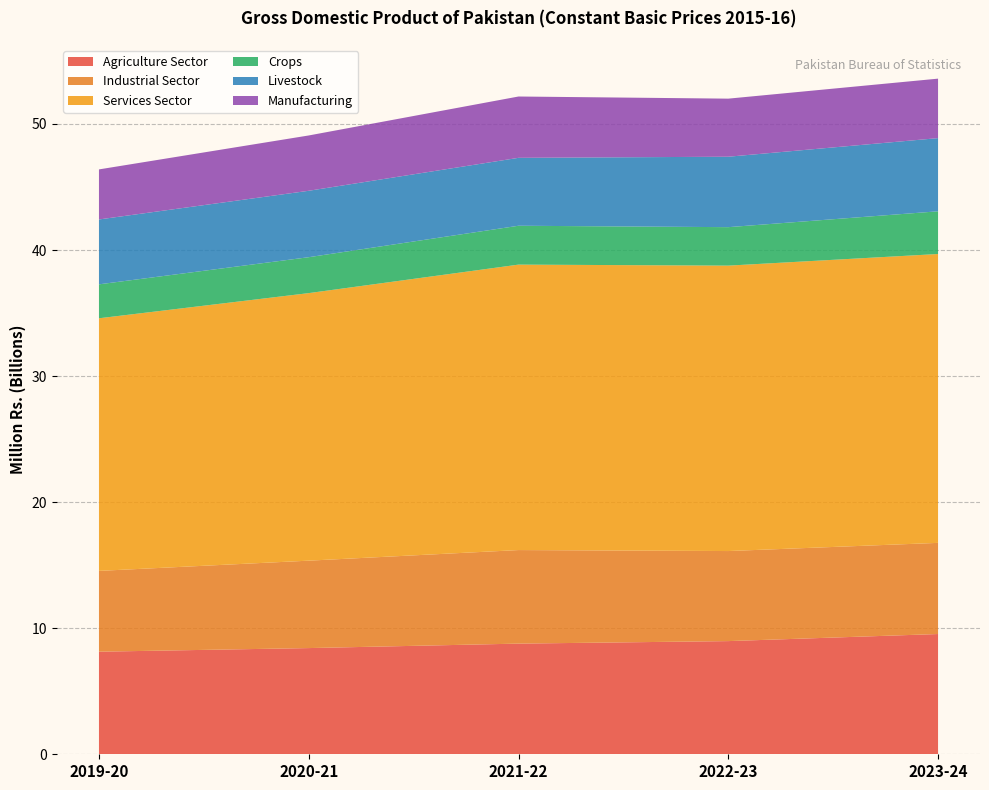

Reading left to right, extract all data points from this chart.

Agriculture Sector: 8137860	8424041	8778647	8977824	9539130
Industrial Sector: 6409967	6935438	7421583	7144225	7231017
Services Sector: 20038838	21223003	22643030	22641272	22914547
Crops: 2692121	2849148	3083439	3051587	3388088
Livestock: 5146701	5269009	5387611	5587125	5804348
Manufacturing: 3970246	4388024	4864350	4606868	4718573